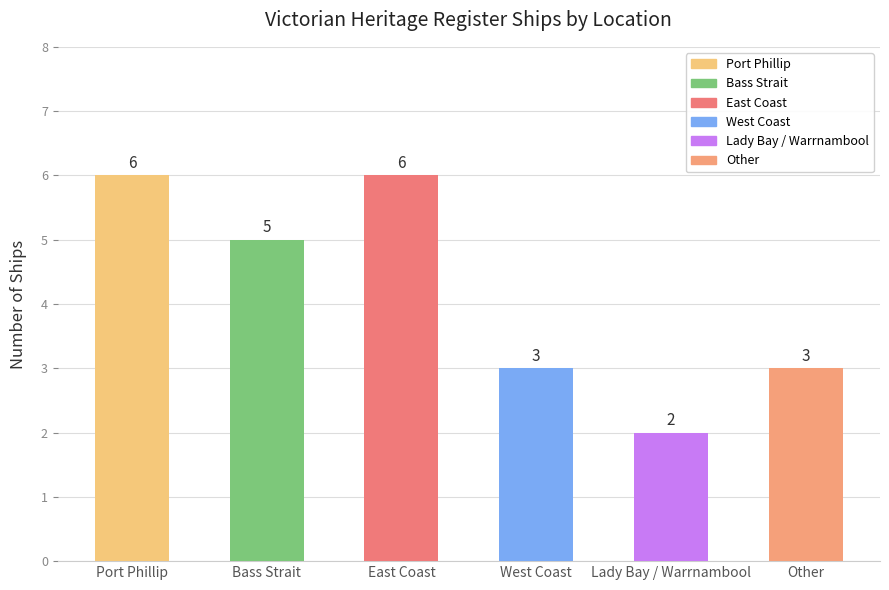

What is the minimum value shown in the chart?

2